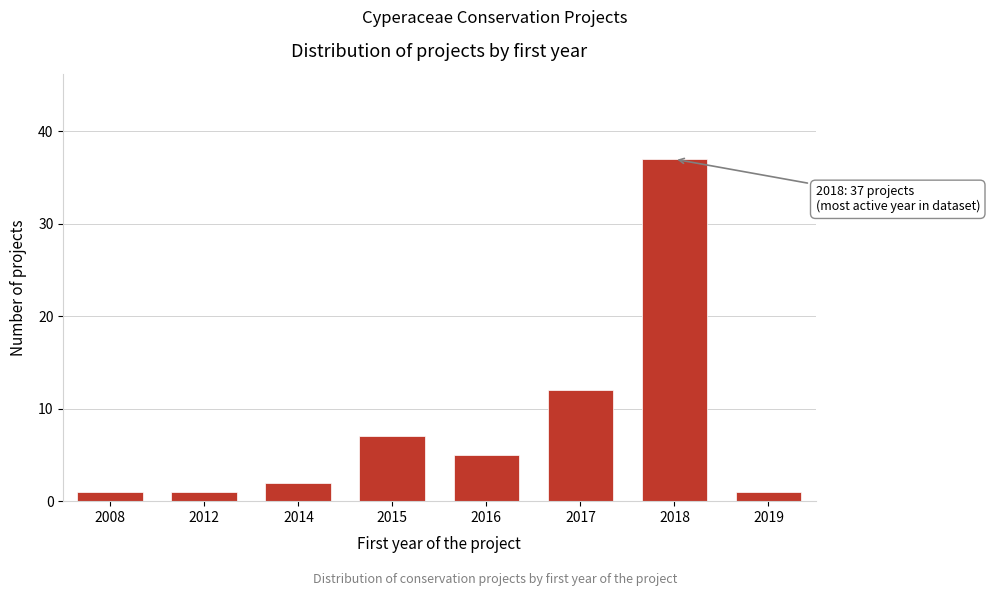

Reading right to left, extract all data points from this chart.

1	37	12	5	7	2	1	1